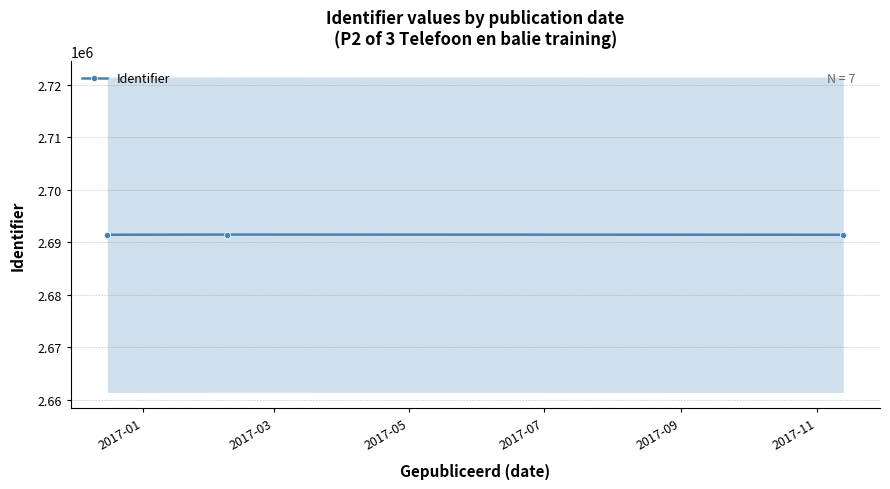

Which has a higher value, 2017-05 or 2017-01?

2017-05